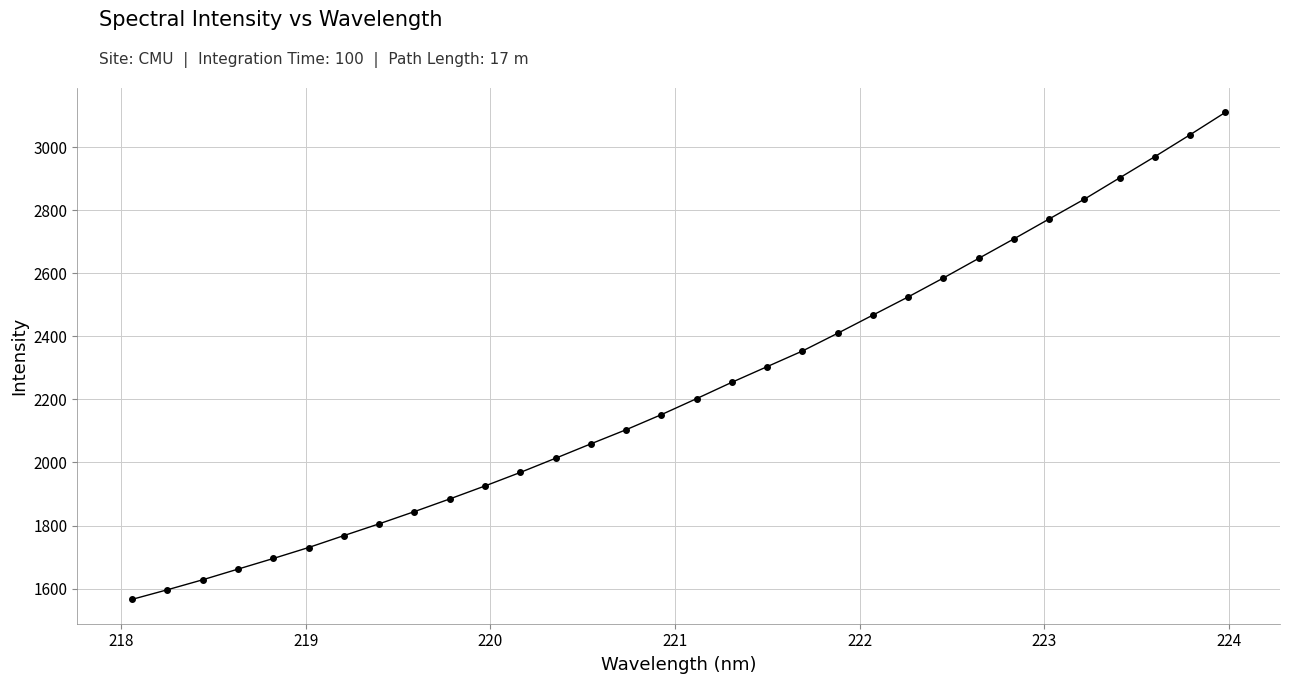

How many data points does each series have?

32